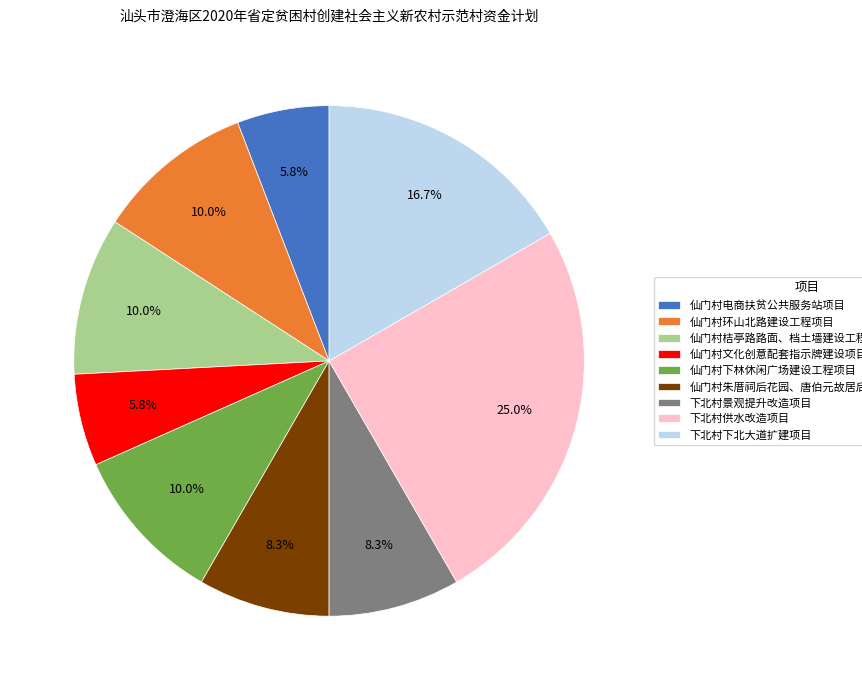

Is there a majority slice in this chart?

No